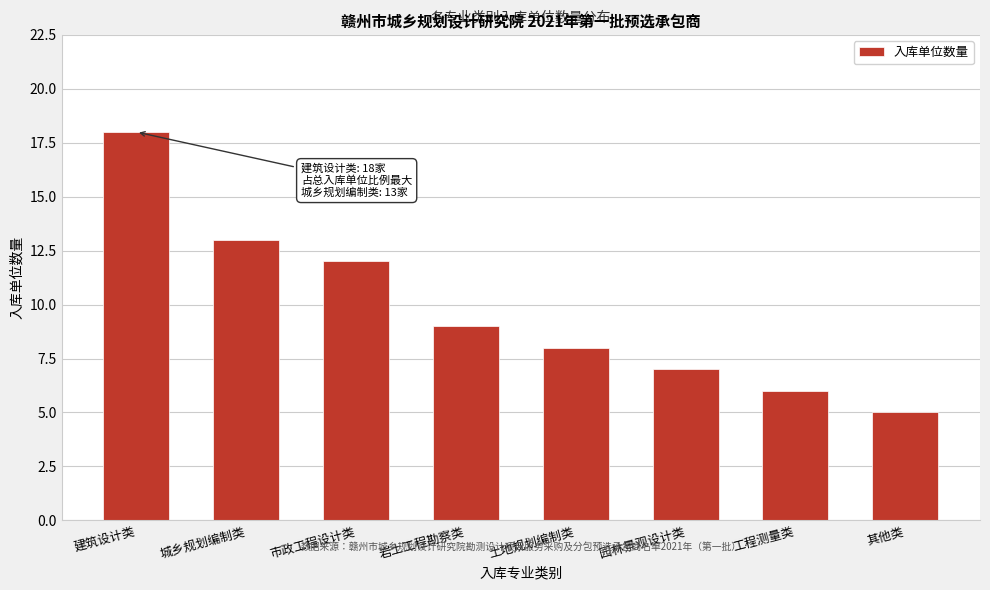

Reading left to right, extract all data points from this chart.

18	13	12	9	8	7	6	5